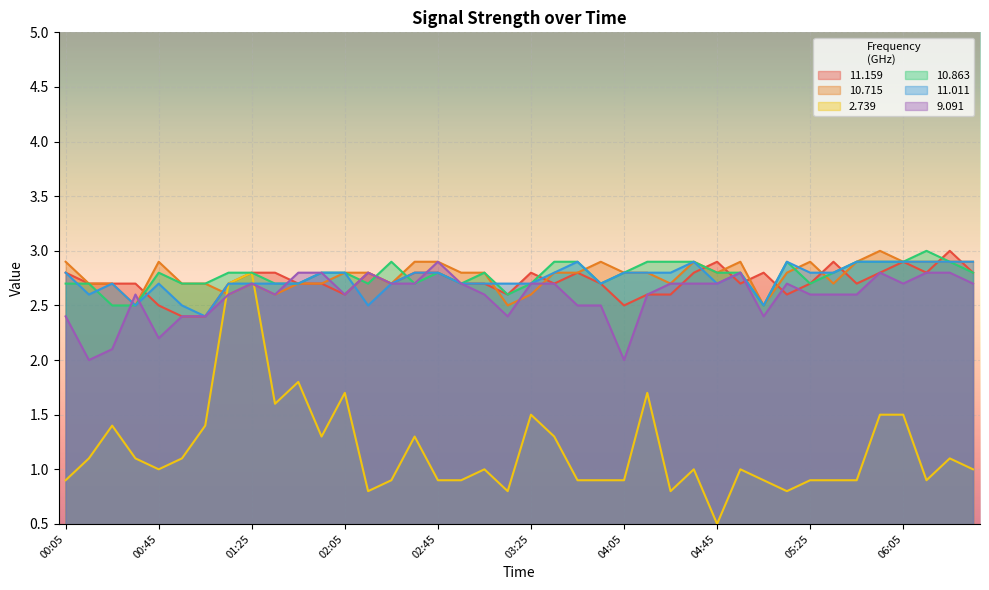

Which has a higher value, 03:15 or 01:35?

01:35